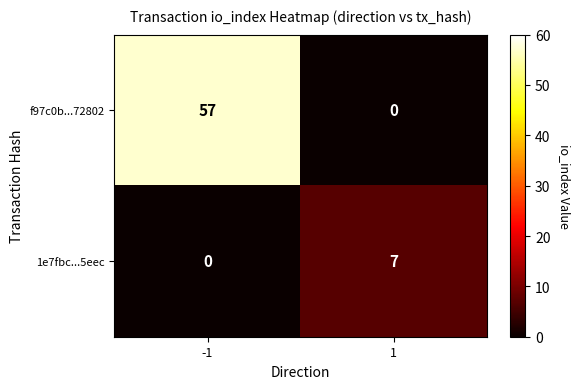

At 1, list the series in order from largest to smallest.

1e7fbc...5eec, f97c0b...72802